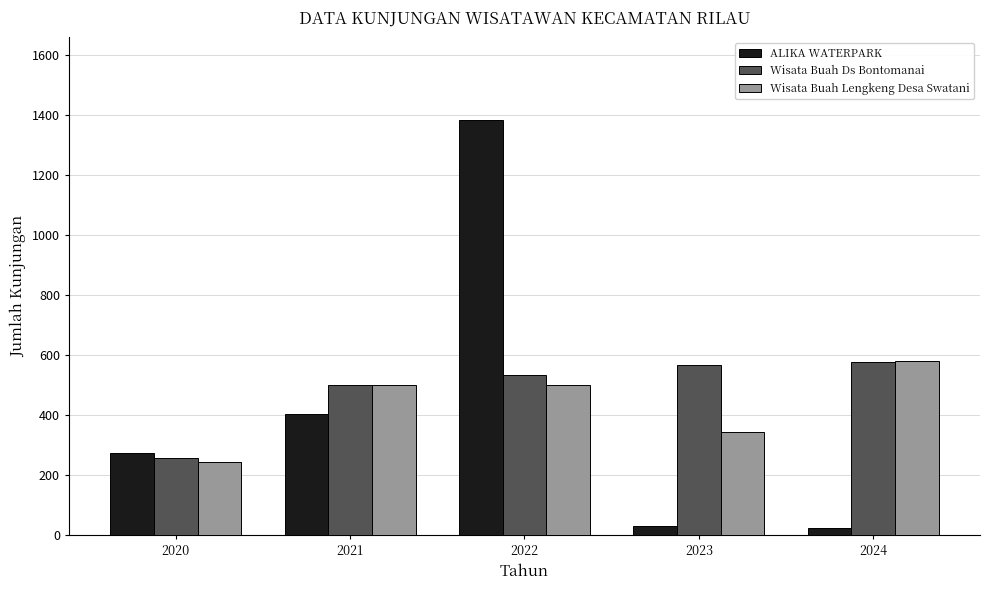

What is the value of the Wisata Buah Ds Bontomanai bar at the 1st from the left?

257